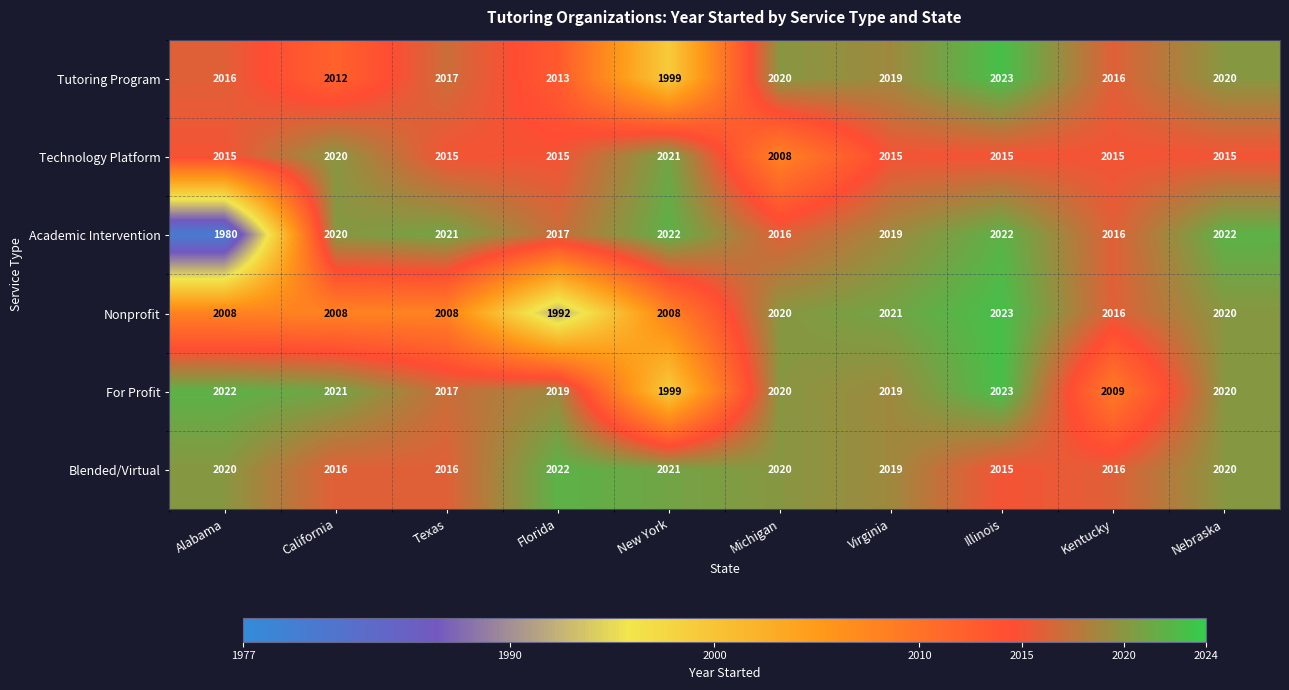

What is the difference between the maximum and minimum values in the For Profit series?

24